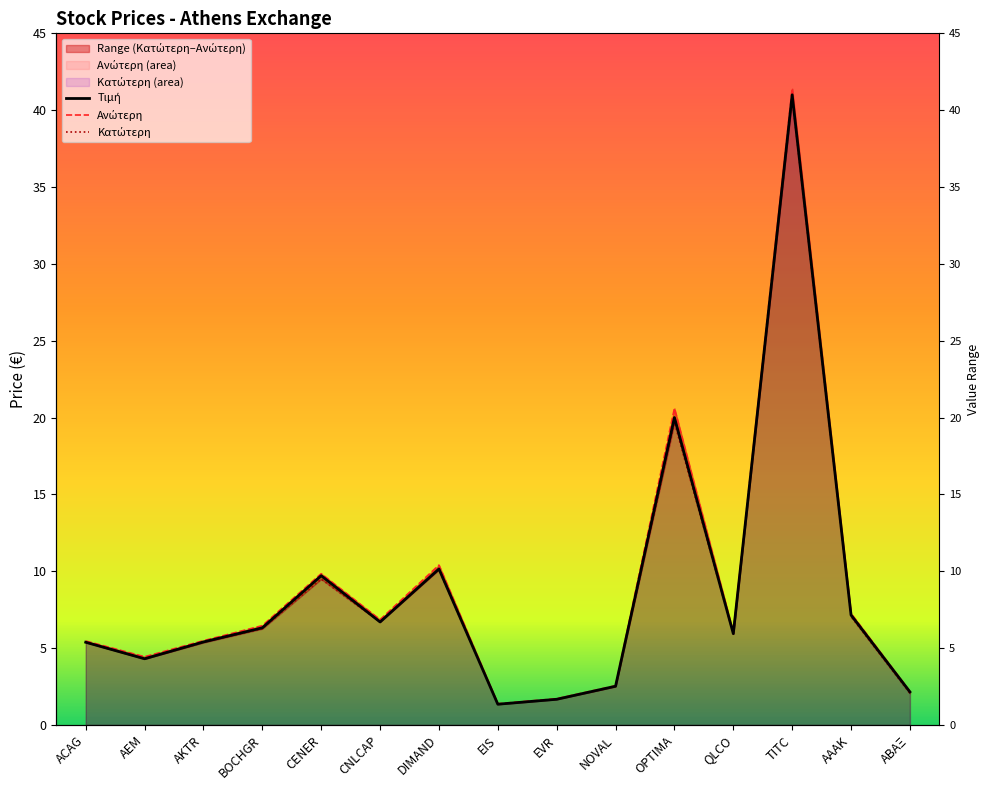

What position from the right is ΑΑΑΚ?

2